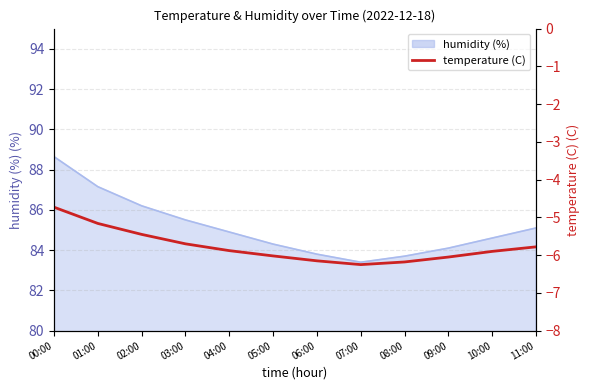

True or false: there are more than 1 points higher than both neighbors.

False